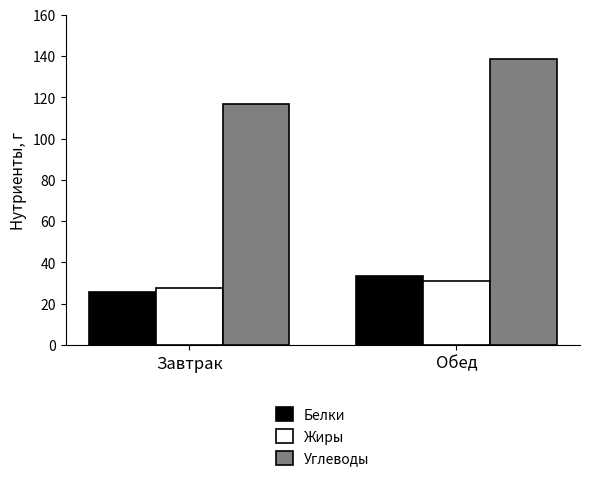

At which category is the sum across all series the highest?

Обед